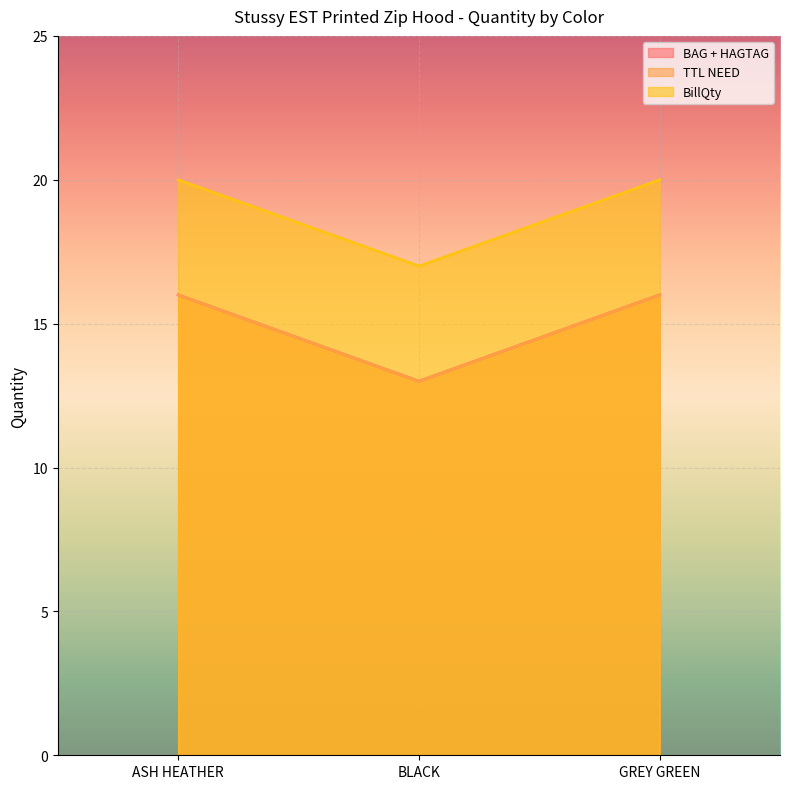

Which series has the largest total across all categories?

BillQty